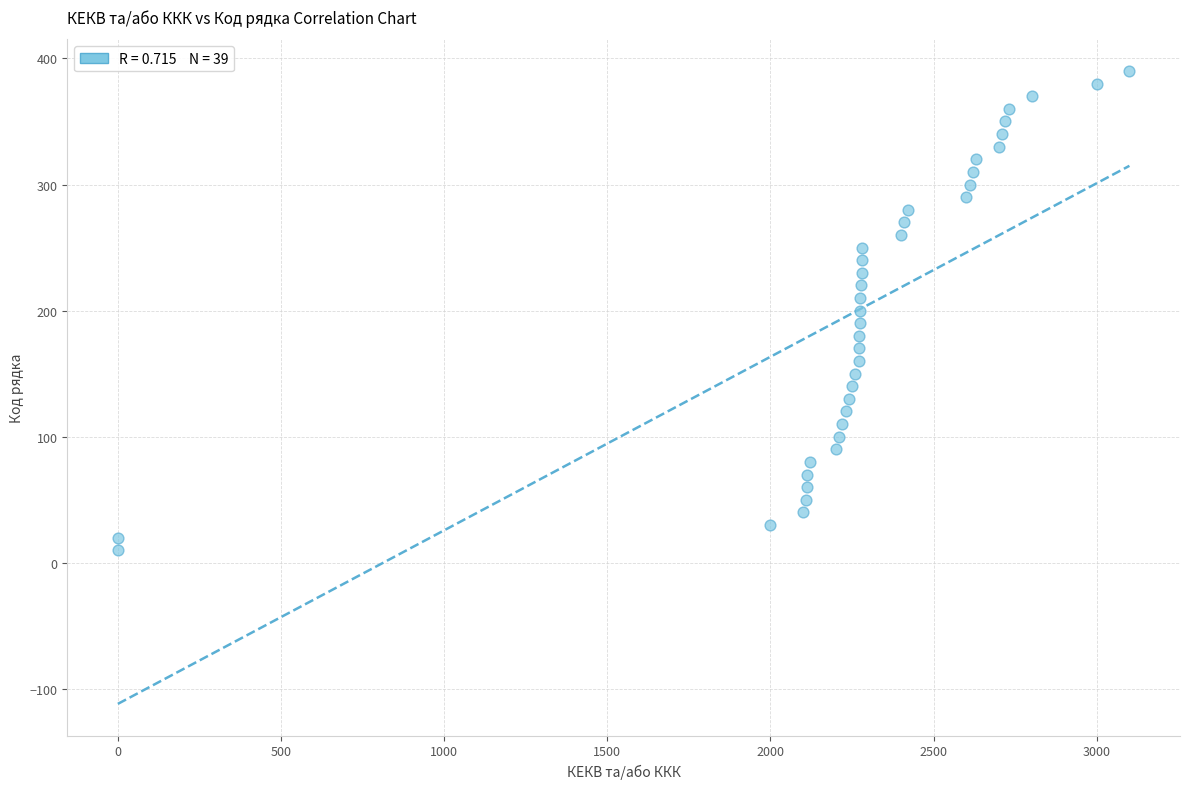

What is the range of X values (max minus min)?

3100